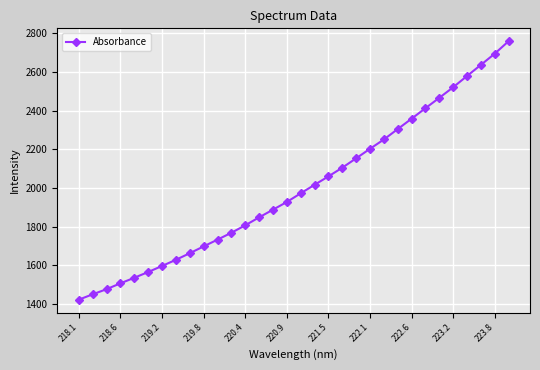

How many distinct data groups are displayed?

1